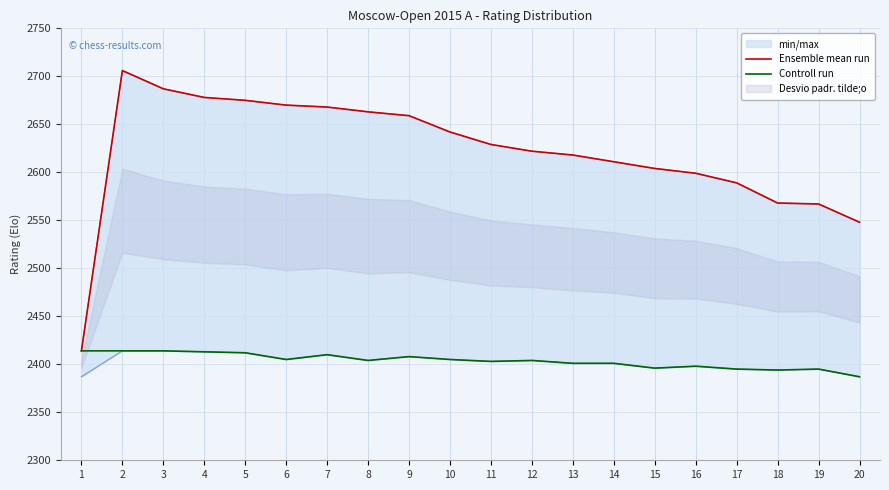

At which category is the sum across all series the highest?

2